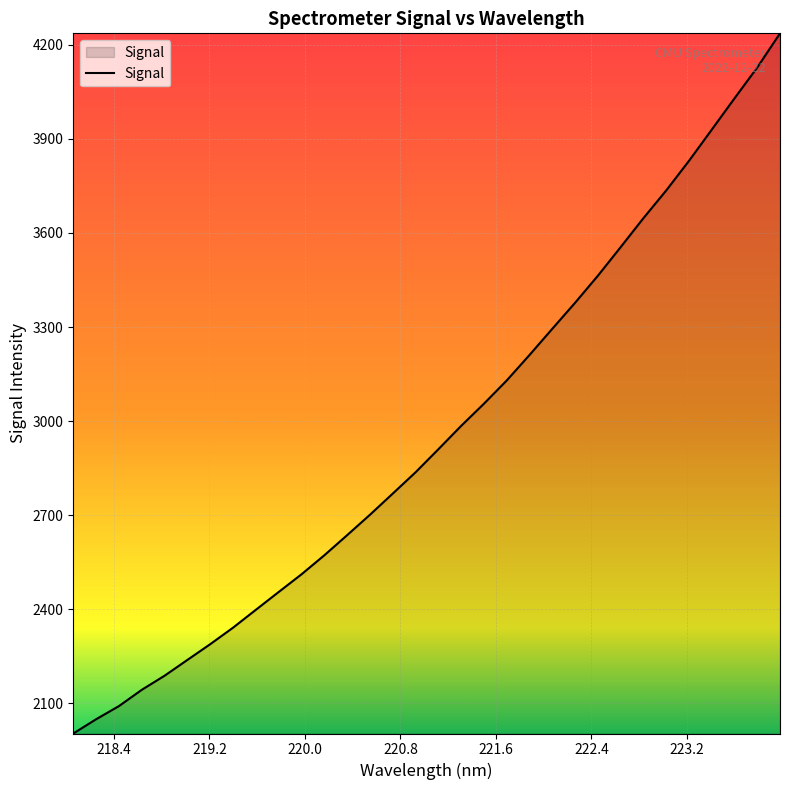

What is the minimum value shown in the chart?

2003.9